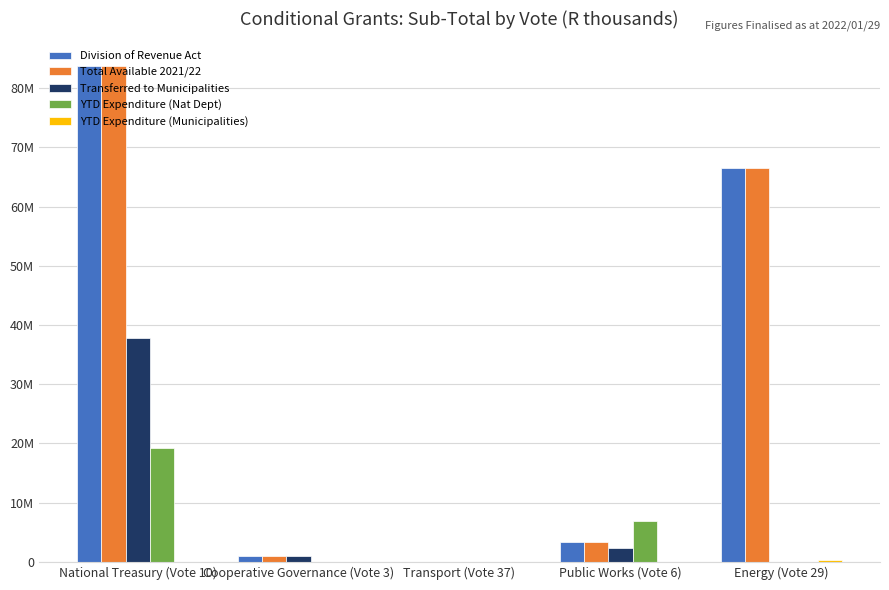

Does the chart contain stacked bars?

No